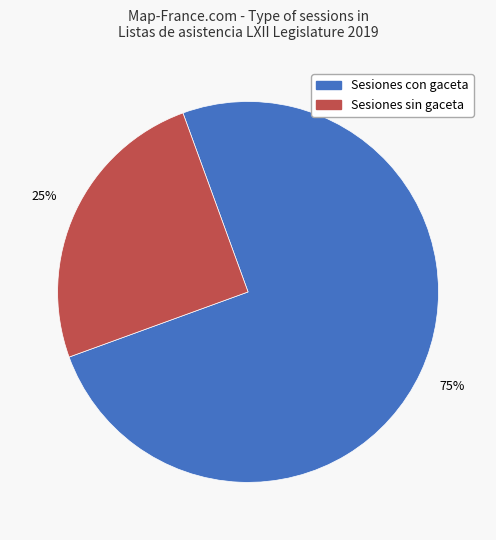

To the nearest percent, what is the difference between the largest and smallest slice percentages?

50%